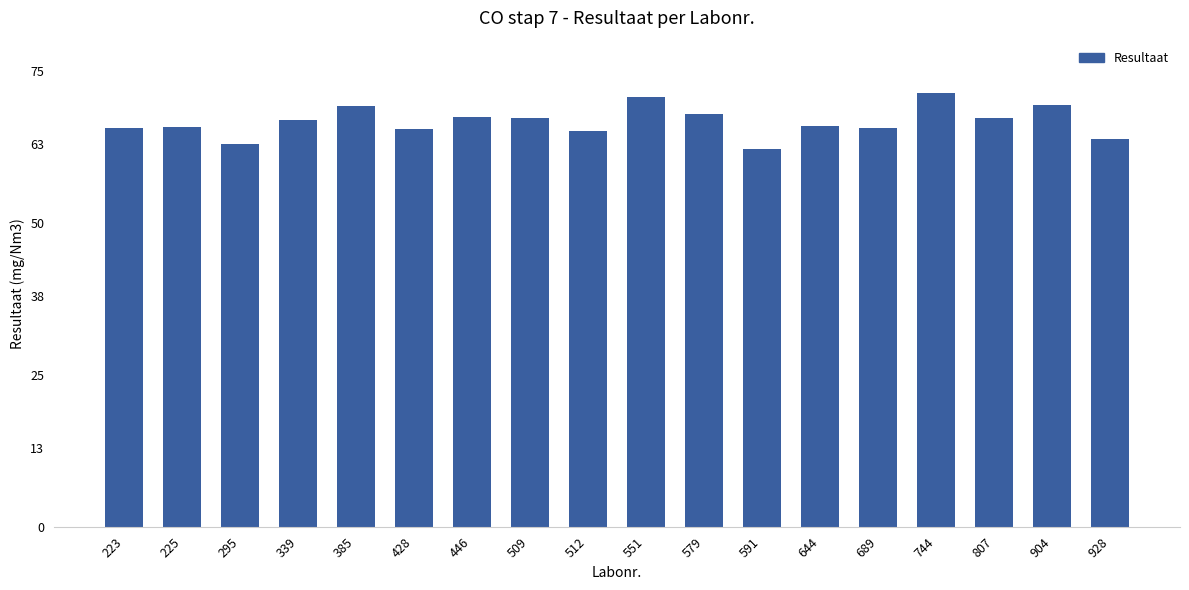

What is the value of the 12th bar from the left?

62.1